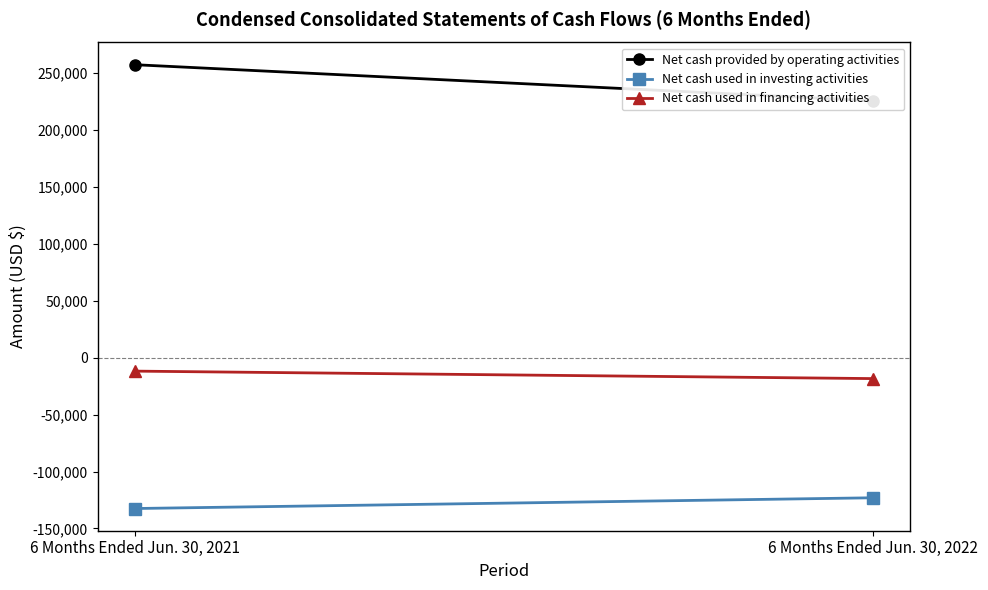

Is the value of Net cash provided by operating activities at 6 Months Ended Jun. 30, 2022 greater than the value of Net cash used in financing activities at 6 Months Ended Jun. 30, 2022?

Yes